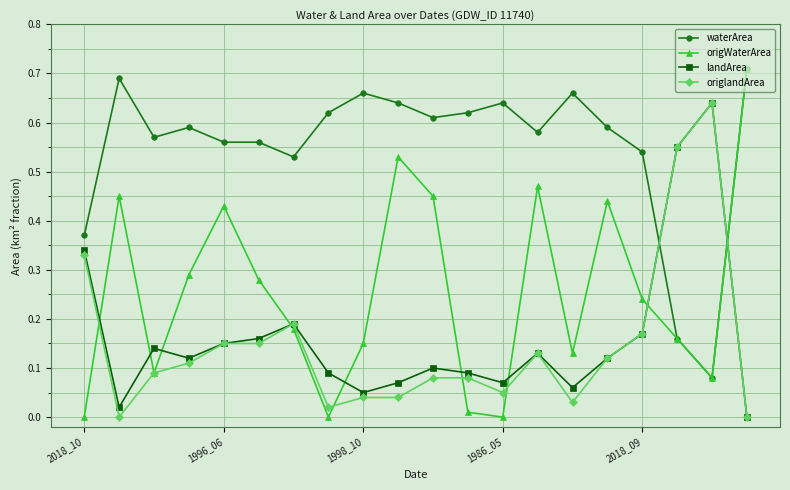

Which series has the widest spread of values?

origWaterArea